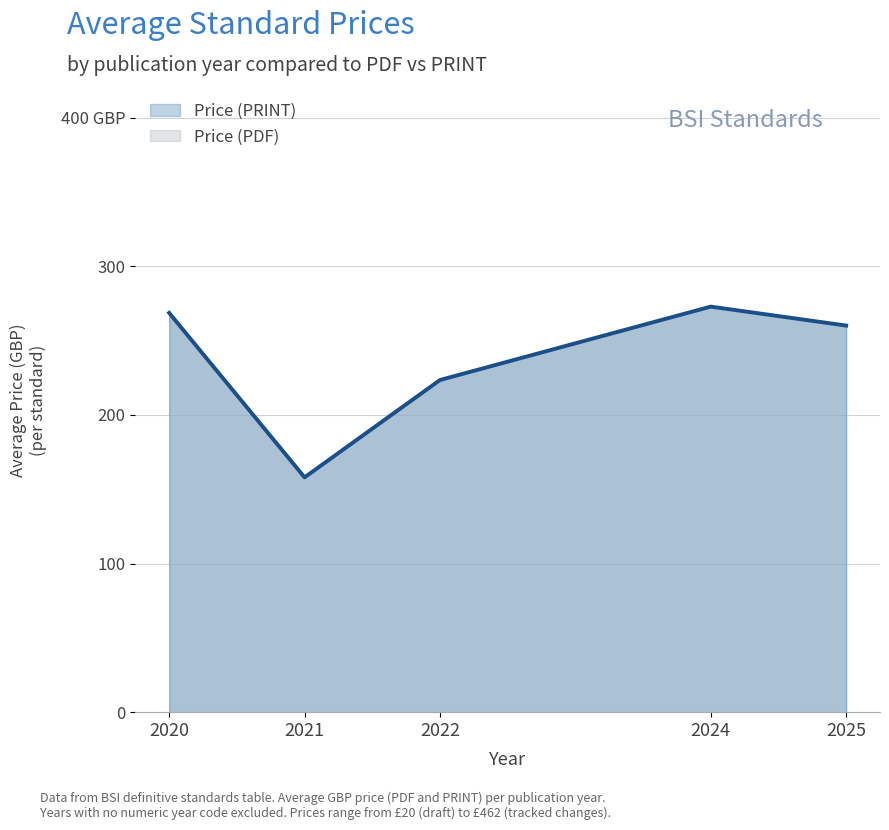

What is the total value across all series at 2020?

316